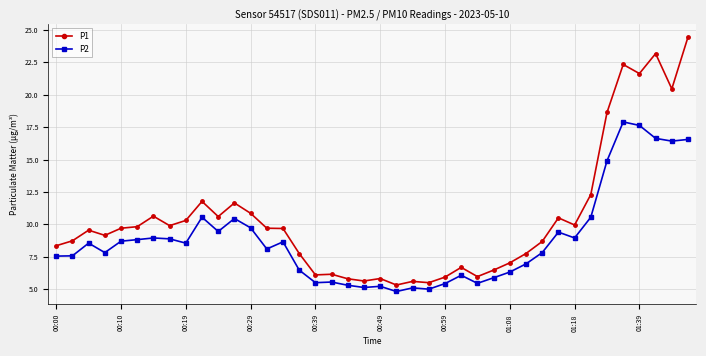

Which series has the widest spread of values?

P1